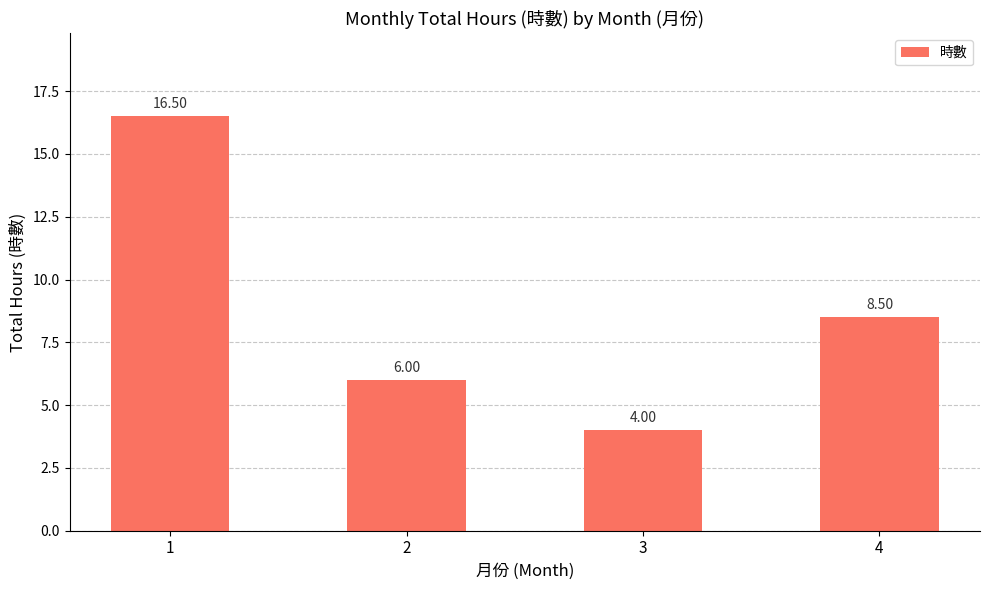

Are the bars horizontal?

No